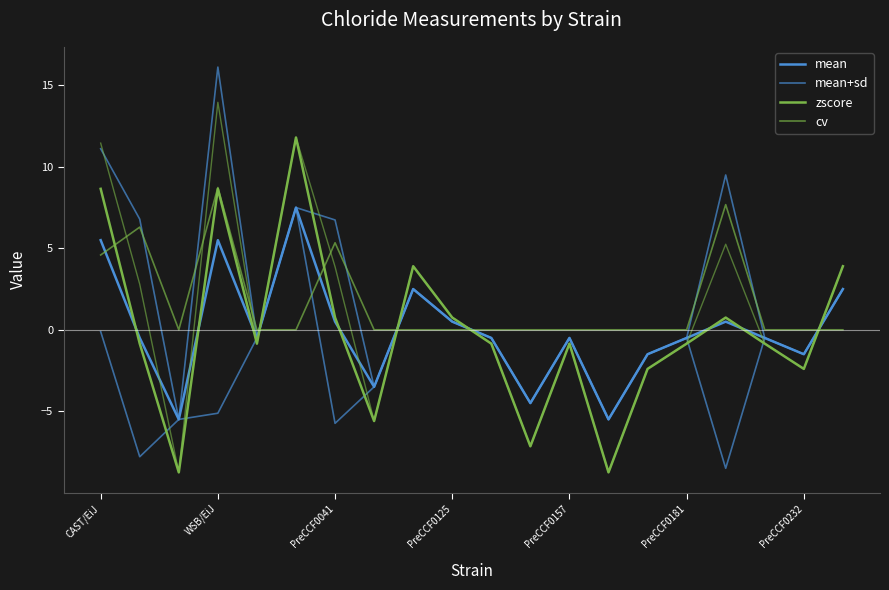

What is the approximate value of mean at 7?

-3.5